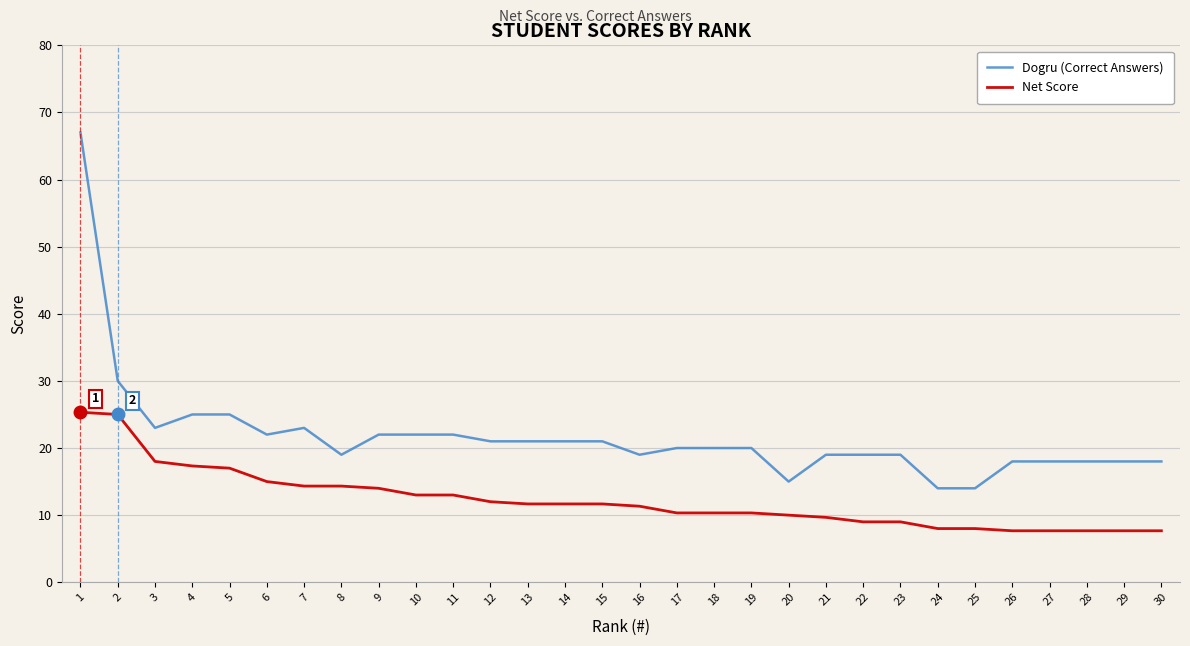

How many lines are shown in the chart?

2